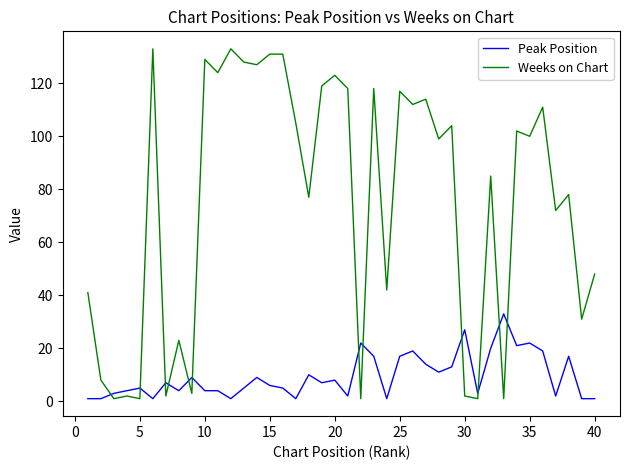

Which series has the largest total across all categories?

Weeks on Chart